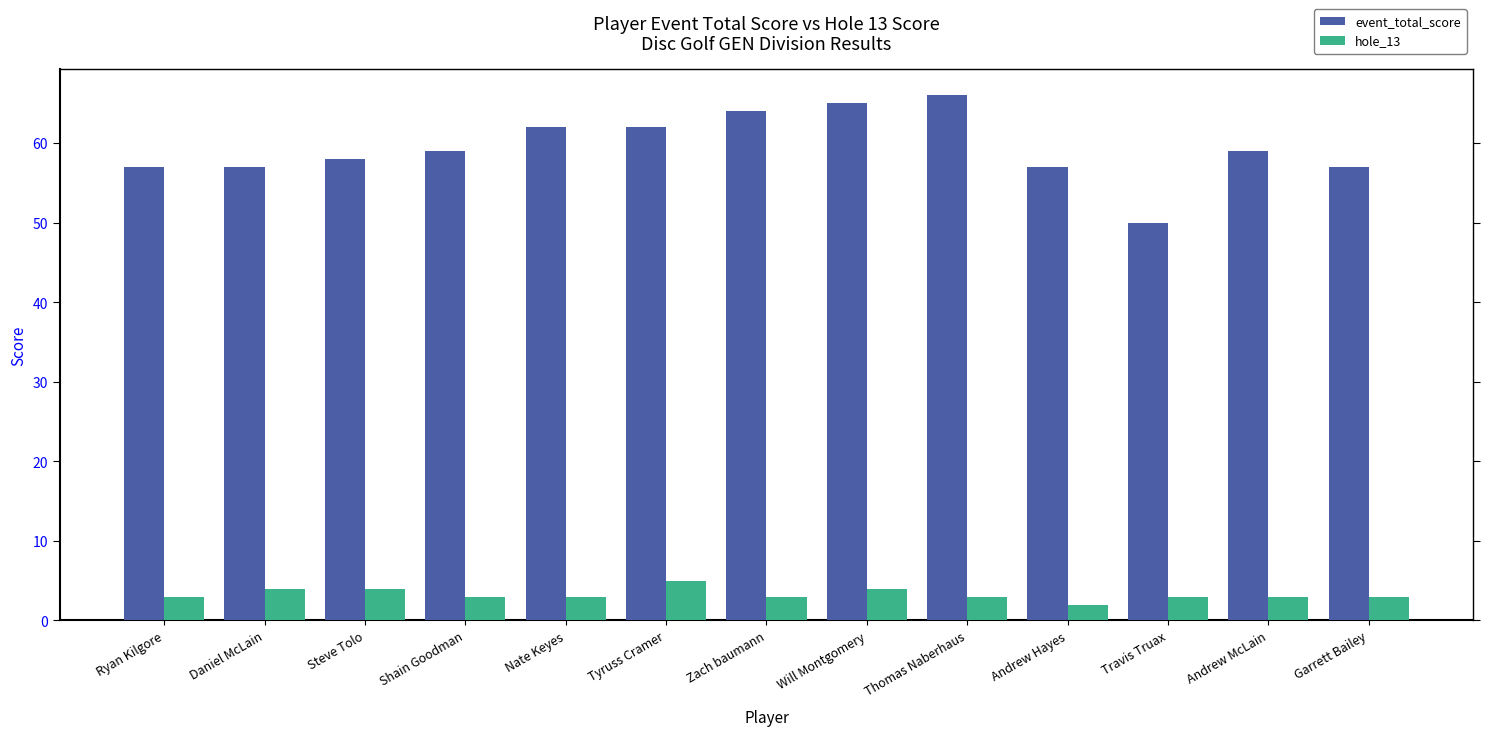

What is the sum of all event_total_score values?

773